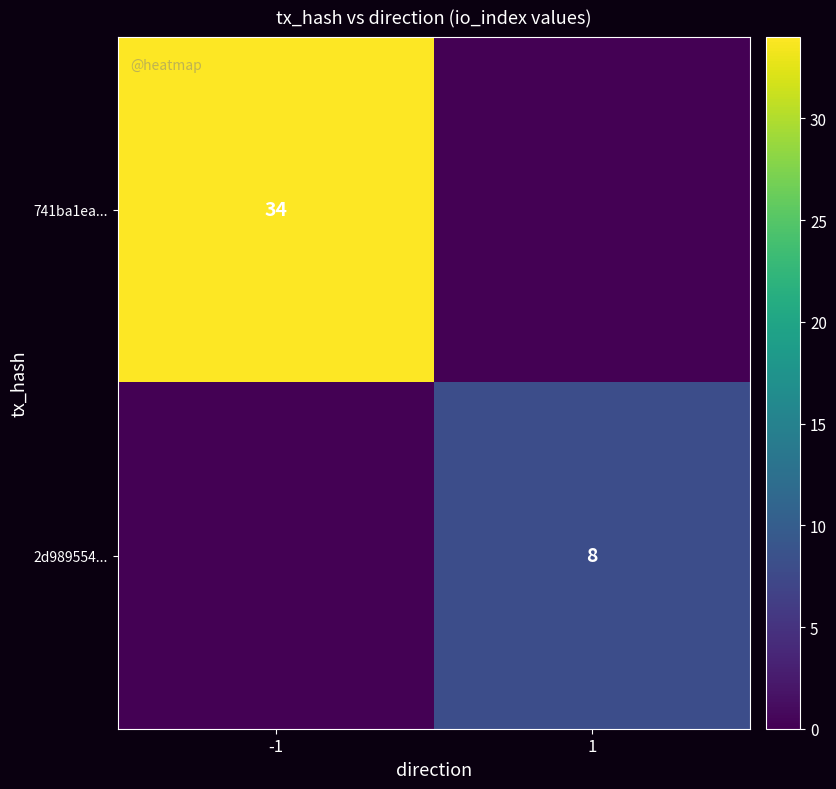

The value of 2d989554... at 1 is 14. True or false?

False